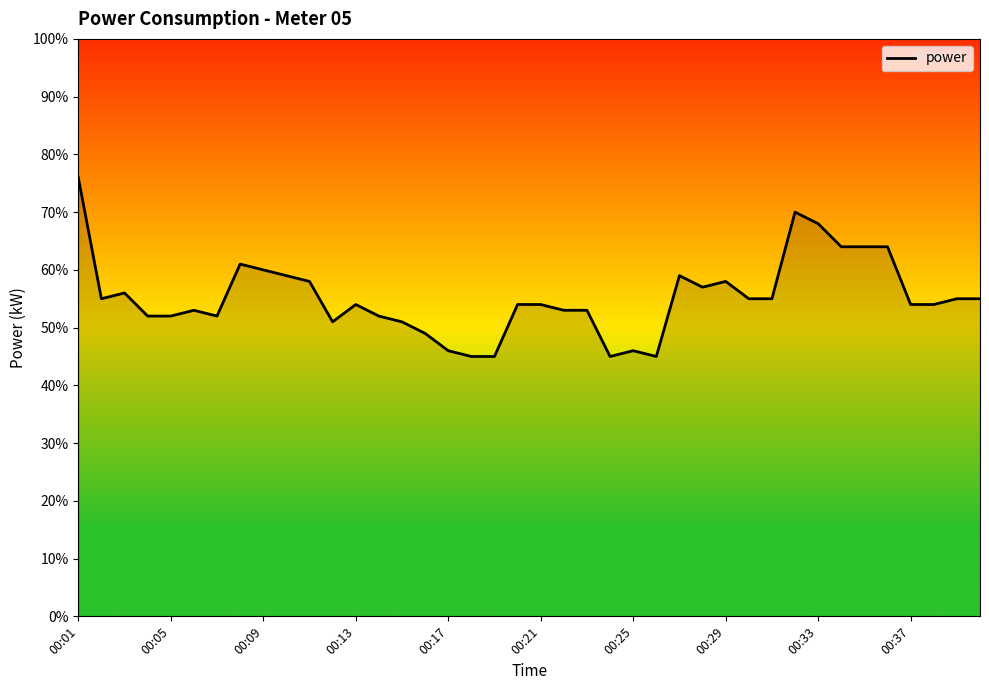

What is the greatest value displayed?

0.8